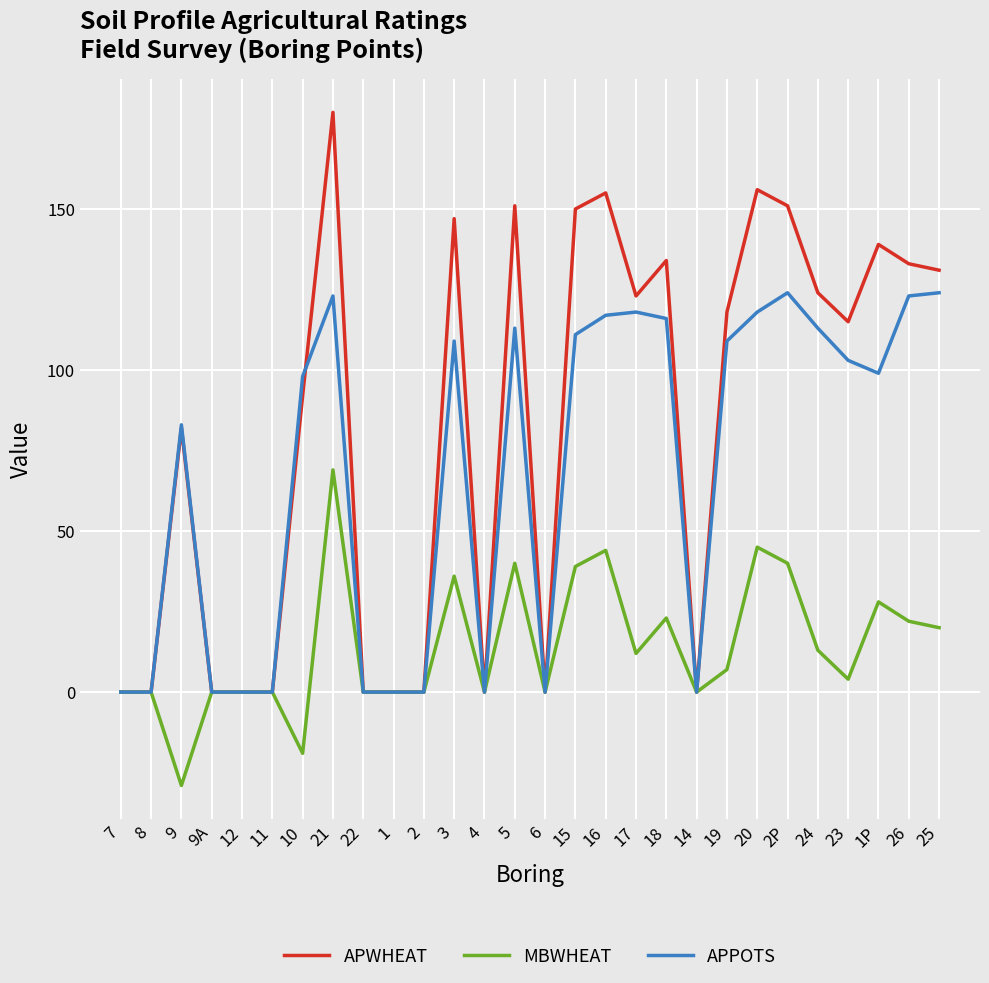

Reading left to right, list all the values displayed in this chart.

APWHEAT: 7=0	8=0	9=82	9A=0	12=0	11=0	10=92	21=180	22=0	1=0	2=0	3=147	4=0	5=151	6=0	15=150	16=155	17=123	18=134	14=0	19=118	20=156	2P=151	24=124	23=115	1P=139	26=133	25=131
MBWHEAT: 7=0	8=0	9=-29	9A=0	12=0	11=0	10=-19	21=69	22=0	1=0	2=0	3=36	4=0	5=40	6=0	15=39	16=44	17=12	18=23	14=0	19=7	20=45	2P=40	24=13	23=4	1P=28	26=22	25=20
APPOTS: 7=0	8=0	9=83	9A=0	12=0	11=0	10=98	21=123	22=0	1=0	2=0	3=109	4=0	5=113	6=0	15=111	16=117	17=118	18=116	14=0	19=109	20=118	2P=124	24=113	23=103	1P=99	26=123	25=124